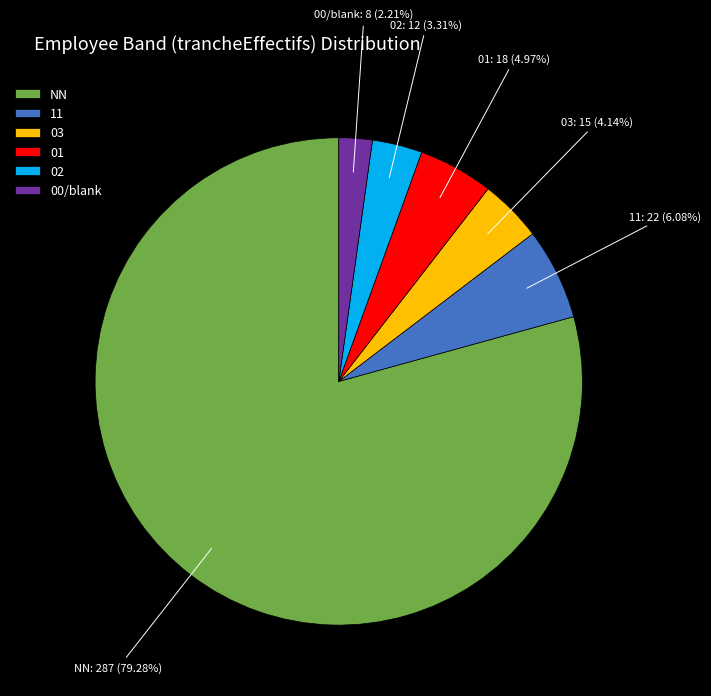

Which slice represents more than half of the pie?

NN